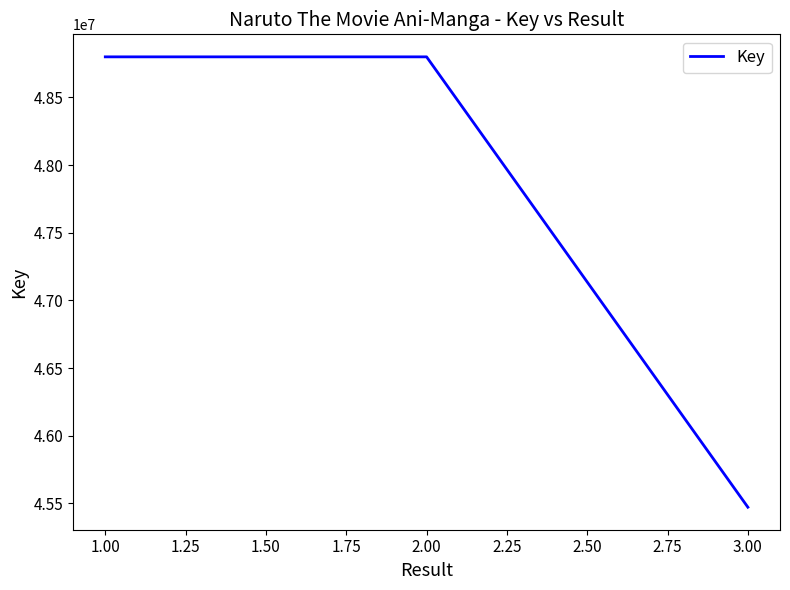

What is the difference between the second highest and minimum values?

3328177